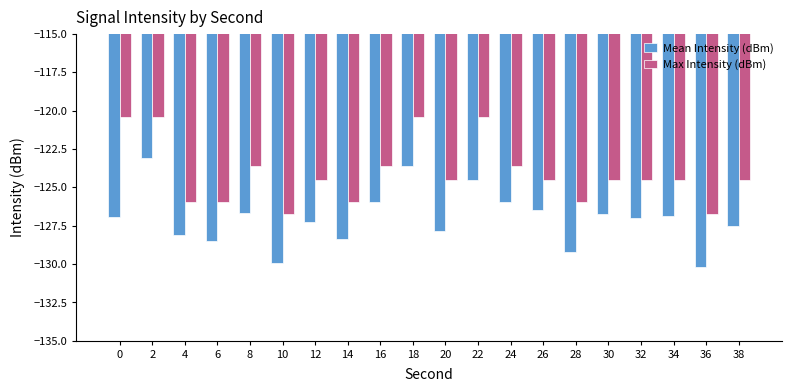

Are the bars horizontal?

No